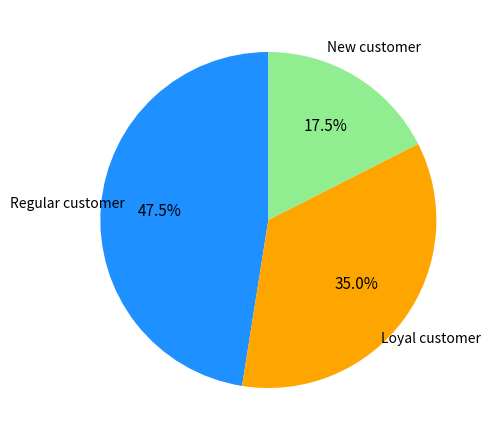

Is there a majority slice in this chart?

No